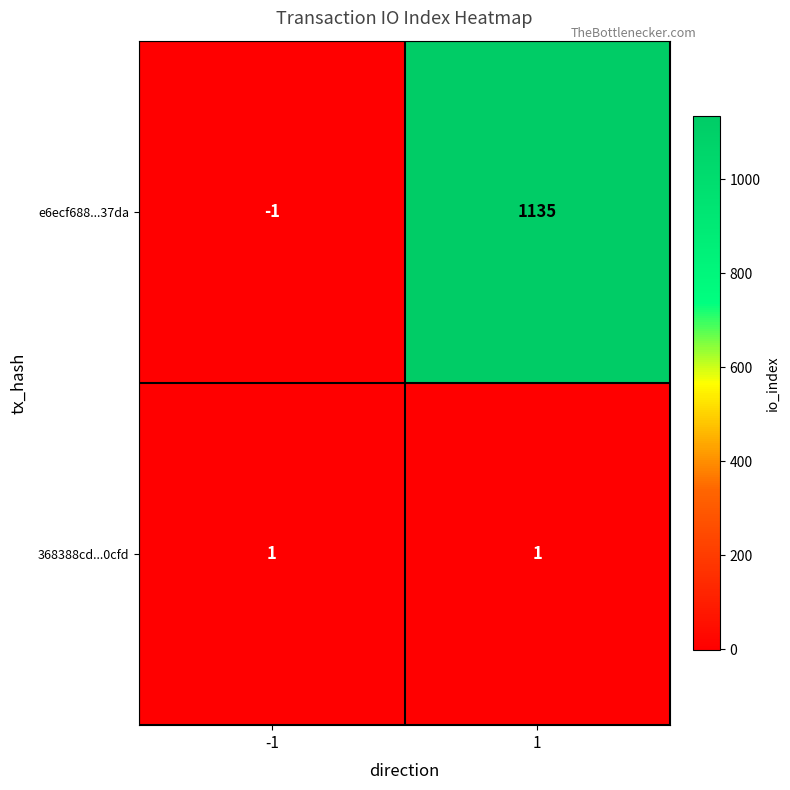

The value of e6ecf688...37da at -1 is -1. True or false?

True